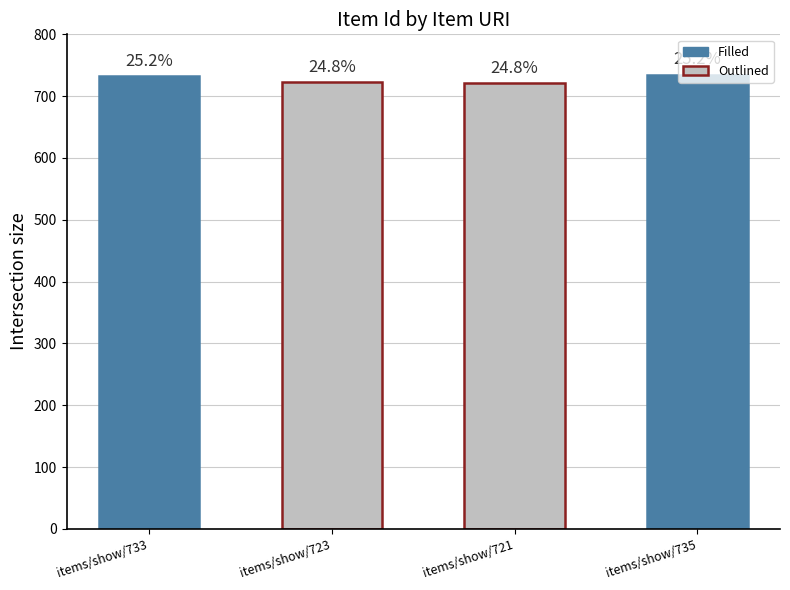

What is the change in value from items/show/721 to items/show/735?

+14